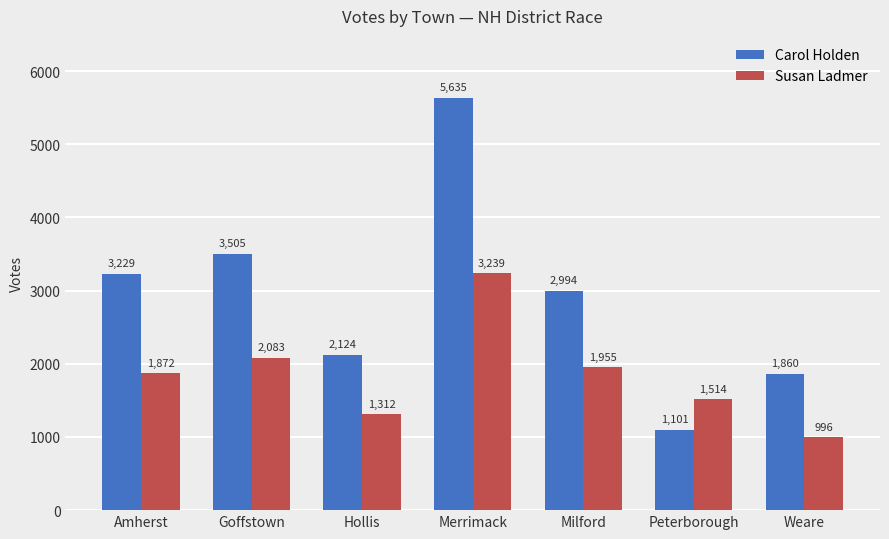

Read the Susan Ladmer value at Peterborough.

1514